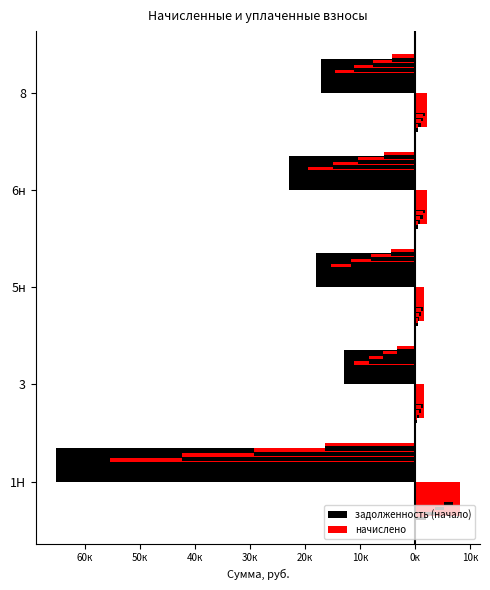

What is the minimum value for начислено?

1609.7